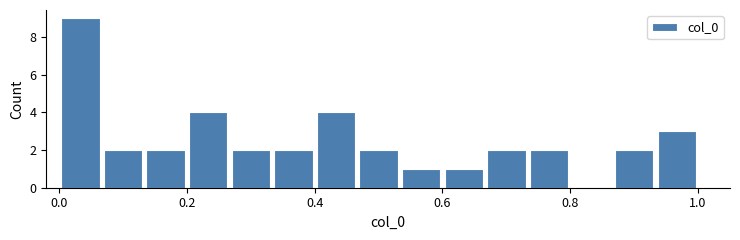

Read against the x-axis, roughly where is the centre of the tallest bar?

0.04